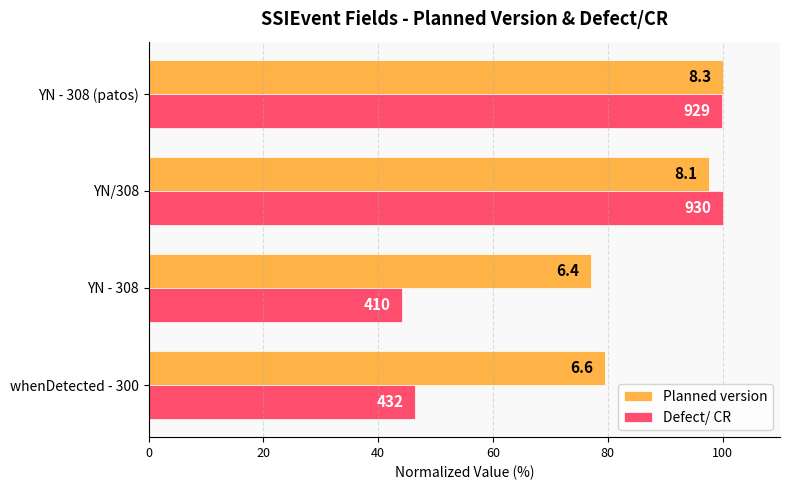

Count the number of data series in this chart.

2